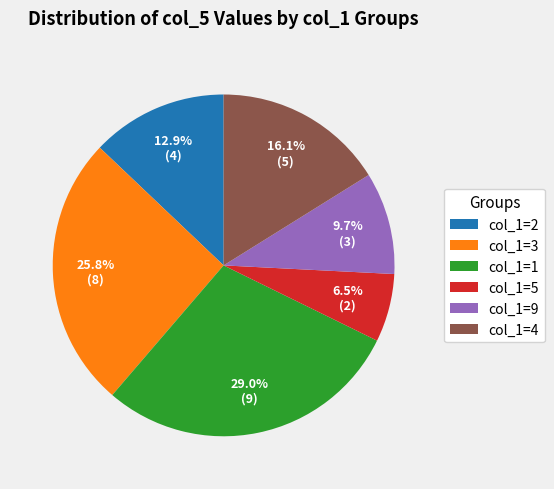

Is there any slice that represents more than half of the pie?

No